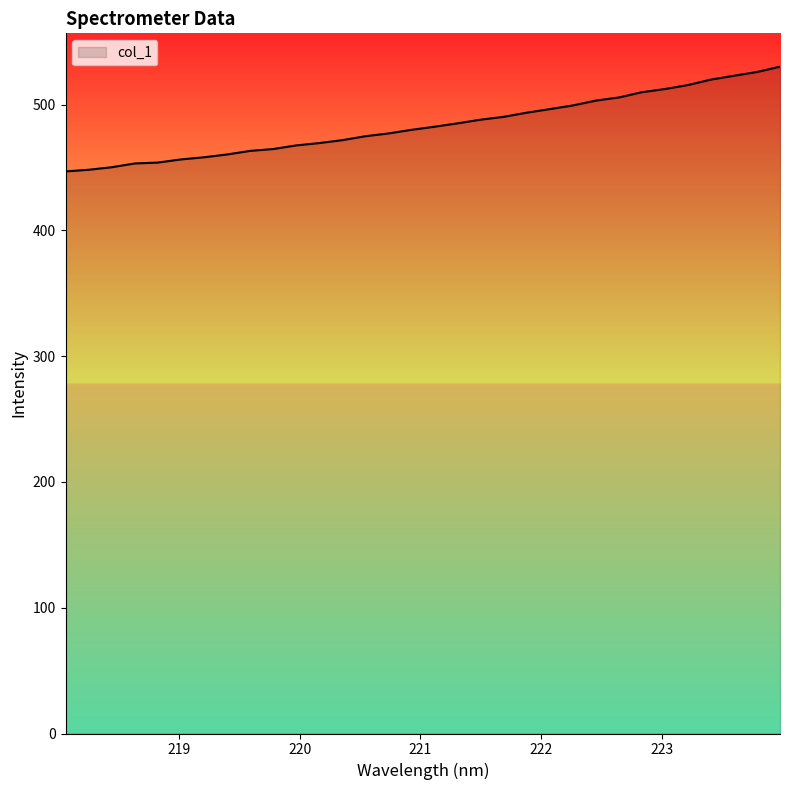

How many categories are shown in the chart?

32